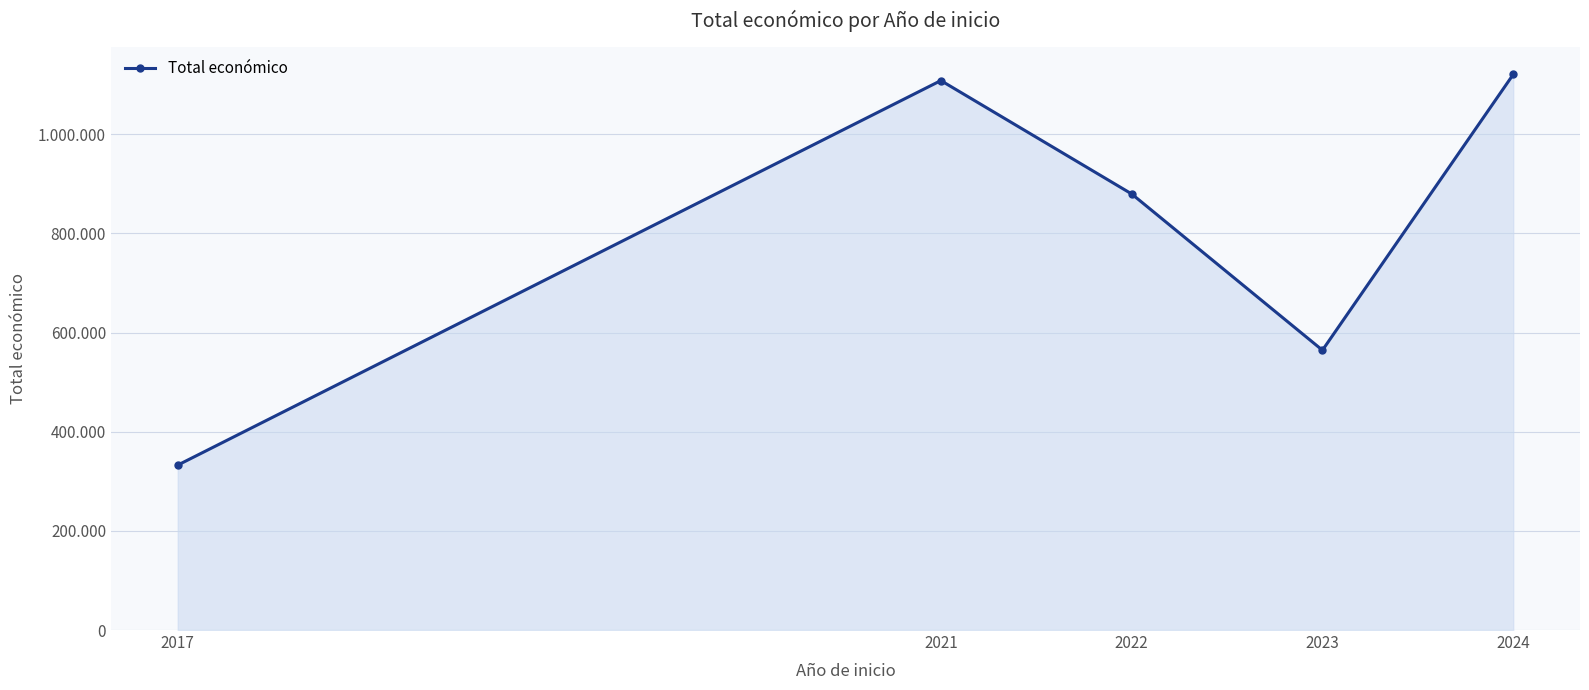

Does the chart have visible grid lines?

Yes